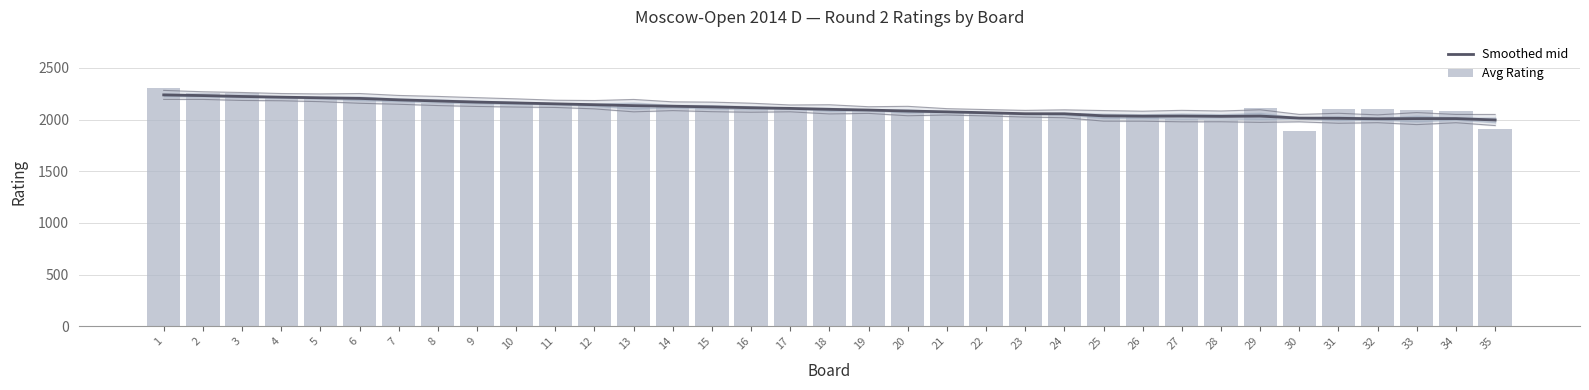

How many data points in Smoothed mid are less than 2099?

17